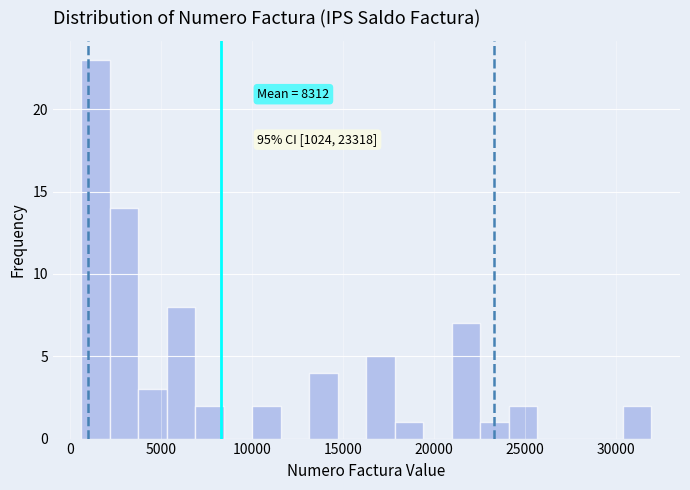

Read against the x-axis, roughly where is the centre of the tallest bar?

1500